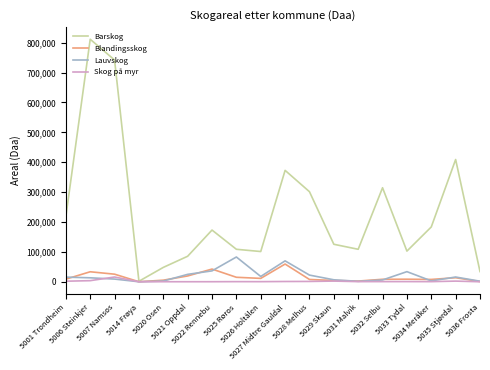

Which series has the widest spread of values?

Barskog